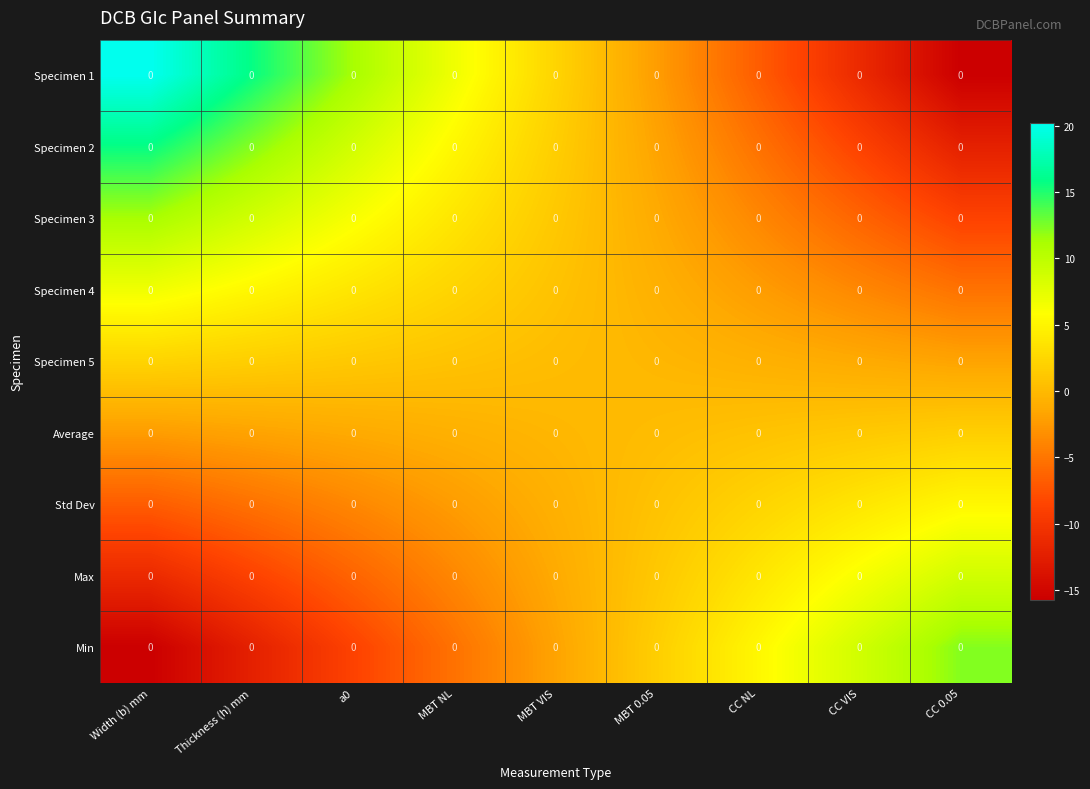

Rank the categories by Std Dev value from lowest to highest.

Width (b) mm, Thickness (h) mm, a0, MBT NL, MBT VIS, MBT 0.05, CC NL, CC VIS, CC 0.05